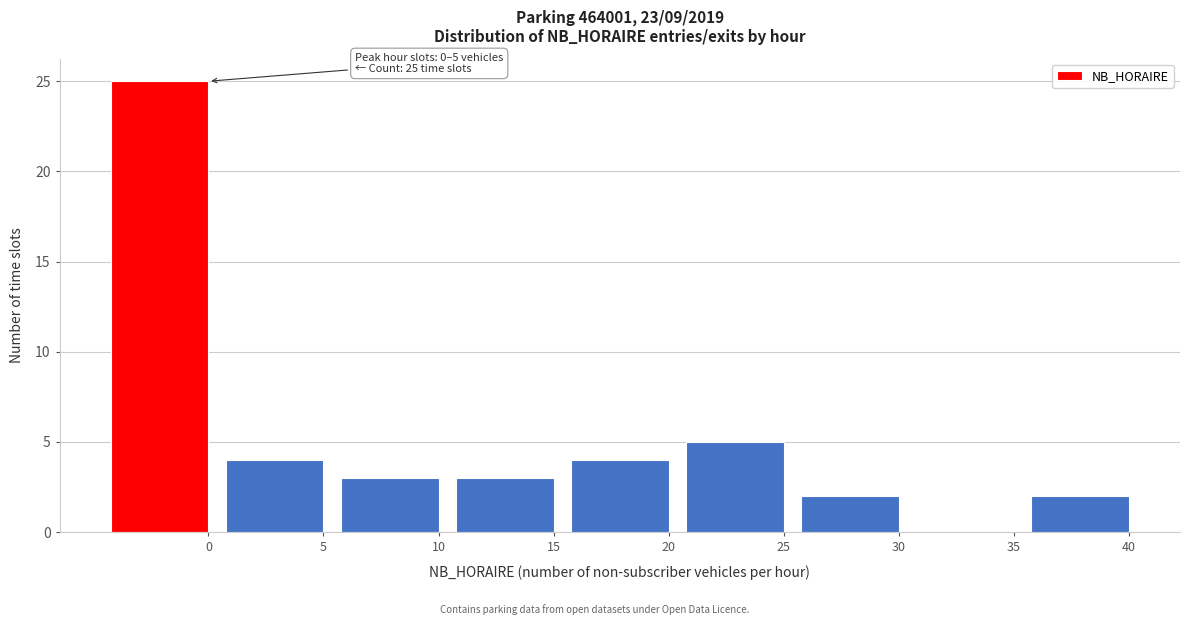

Reading left to right, list all the values displayed in this chart.

0=25	5=4	10=3	15=3	20=4	25=5	30=2	35=0	40=2